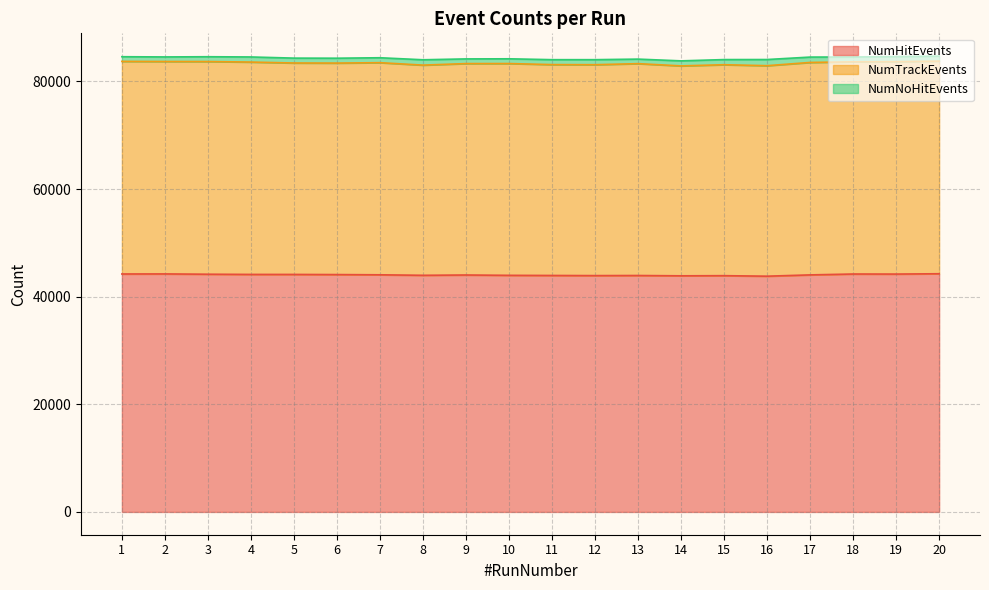

What is the value of the NumTrackEvents point at the 8th from the left?

39061